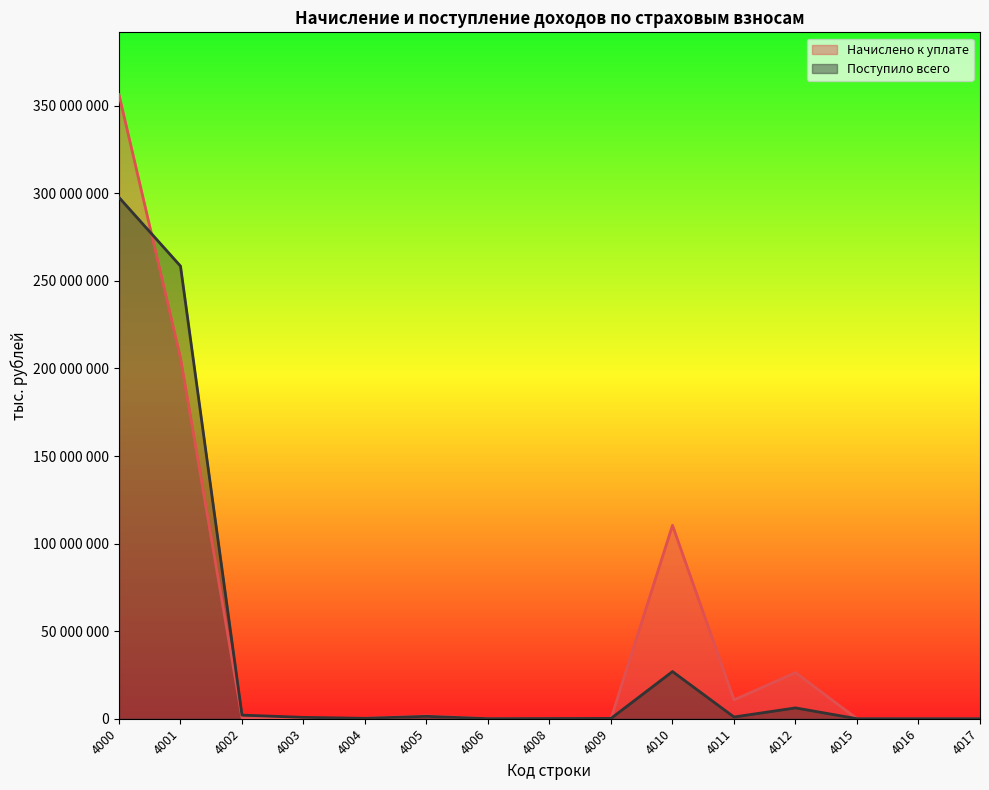

How many values in Поступило всего are above zero?

14